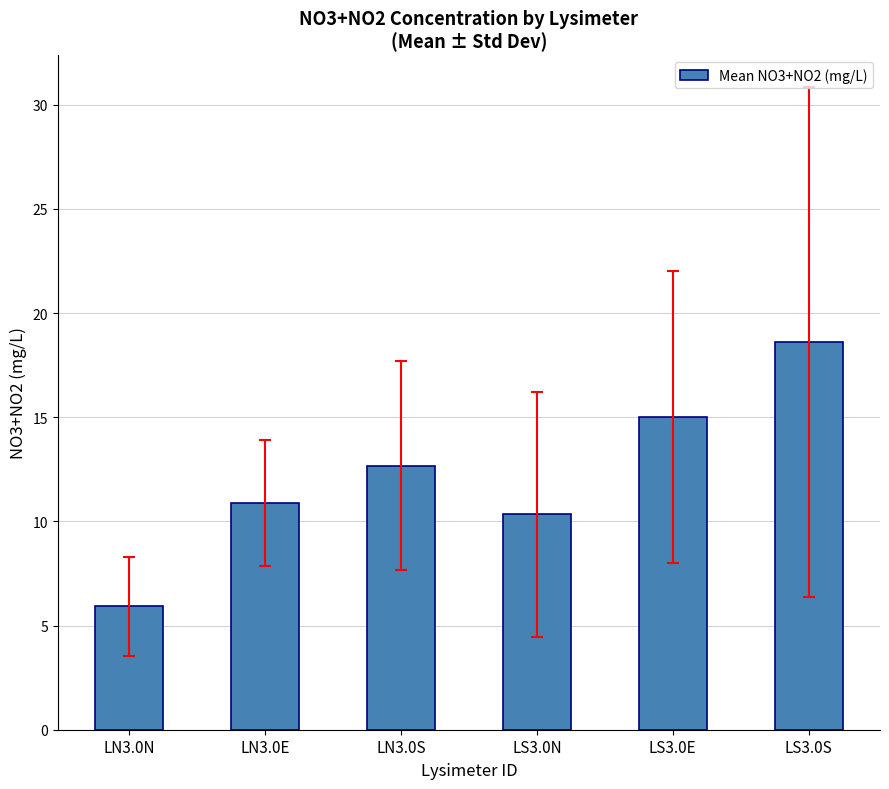

What is the value of the 5th bar from the left?

15.0